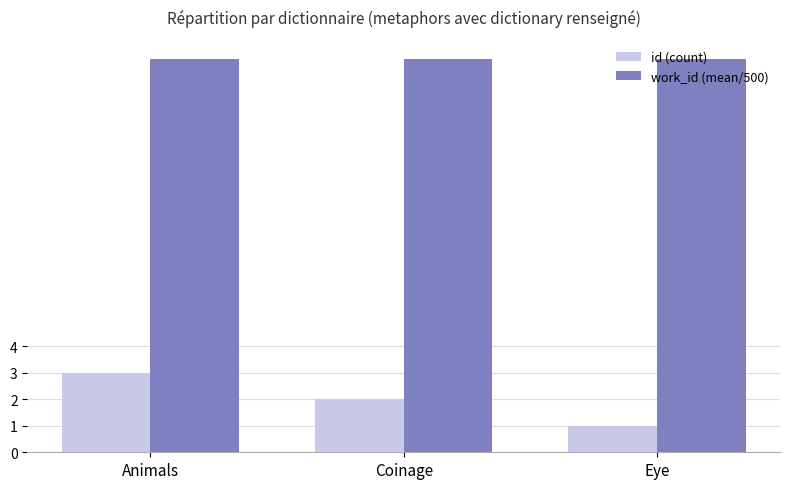

What are all the series names shown in the legend?

id (count), work_id (mean/500)